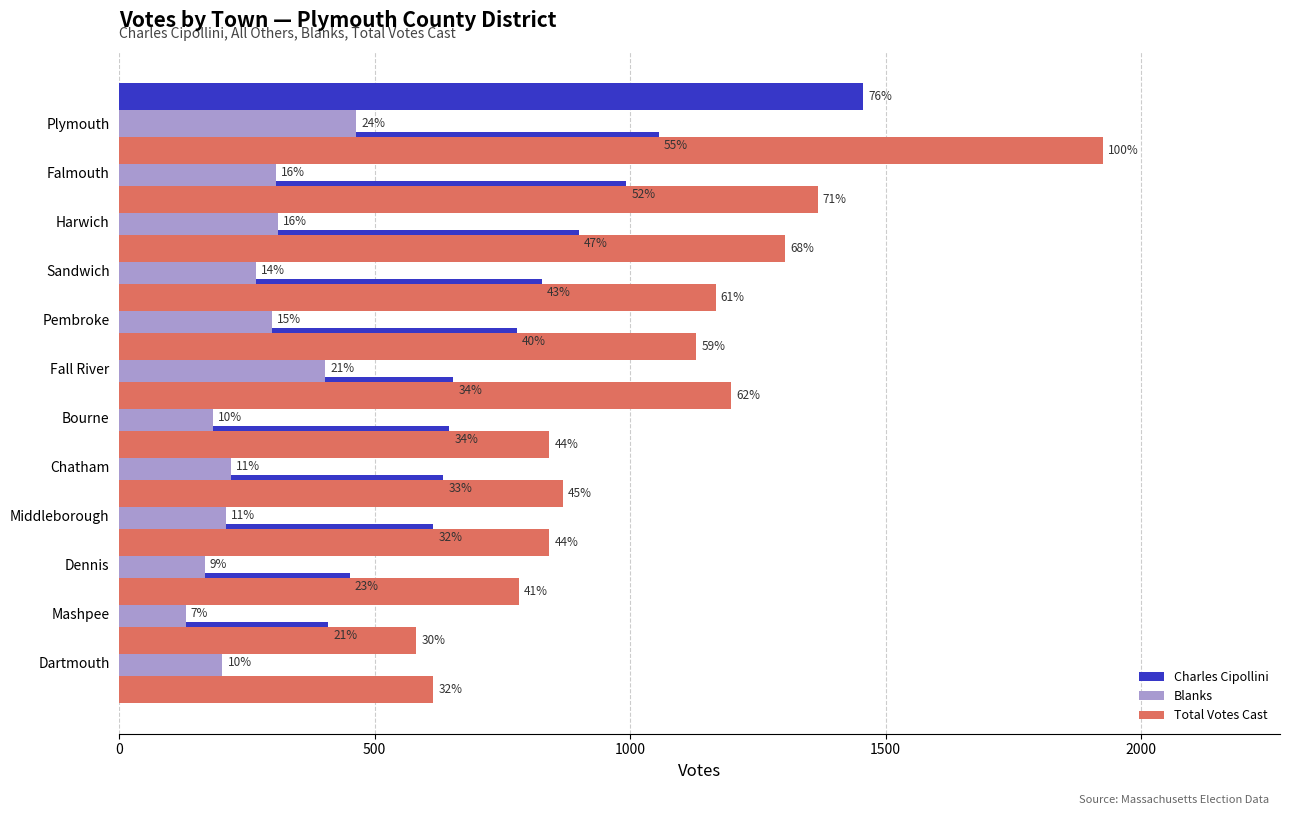

What position from the left is 500?

2